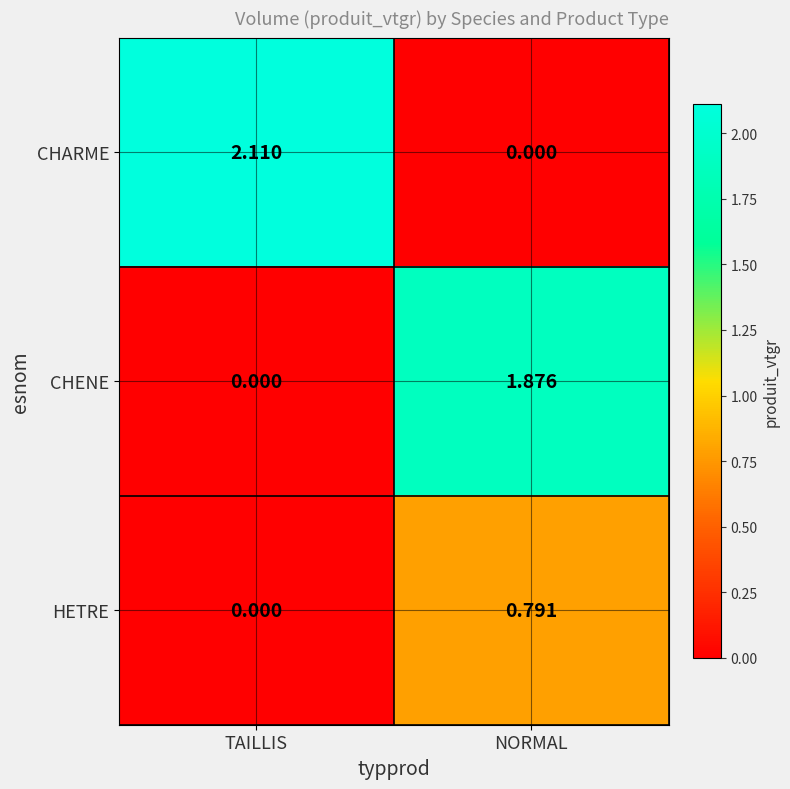

At which label does CHENE first exceed 1?

NORMAL